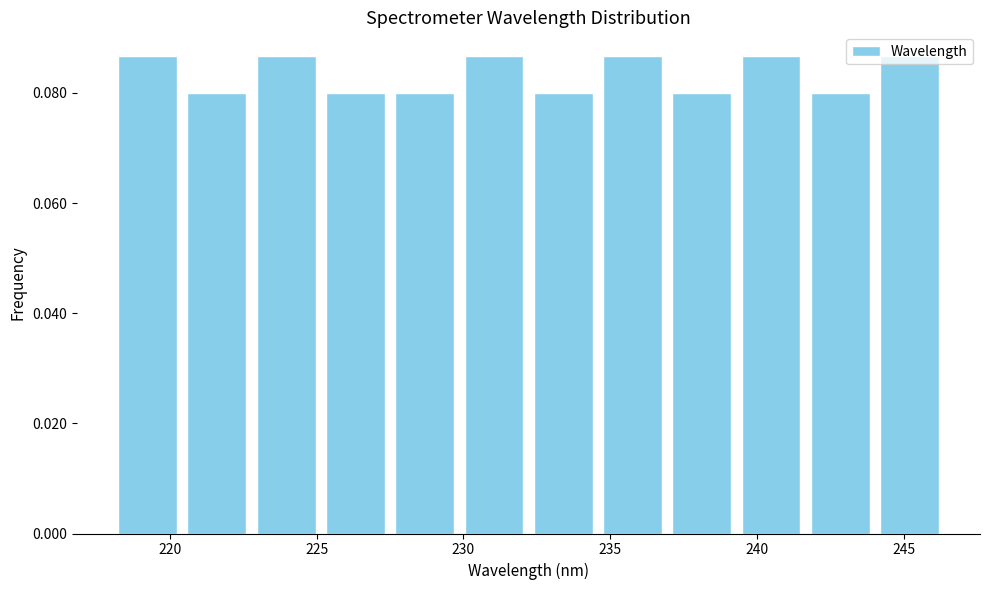

Reading left to right, list every bar in this chart as the range it spans on the x-axis followed by its height. Neither the bar edges nor the heights are printed on the chart, so give them approximately, as read against the axes.

218.0 to 220.5: 0.086
220.5 to 223.0: 0.080
223.0 to 225.0: 0.086
225.0 to 227.5: 0.080
227.5 to 230.0: 0.080
230.0 to 232.0: 0.086
232.0 to 234.5: 0.080
234.5 to 237.0: 0.086
237.0 to 239.5: 0.080
239.5 to 241.5: 0.086
241.5 to 244.0: 0.080
244.0 to 246.5: 0.086